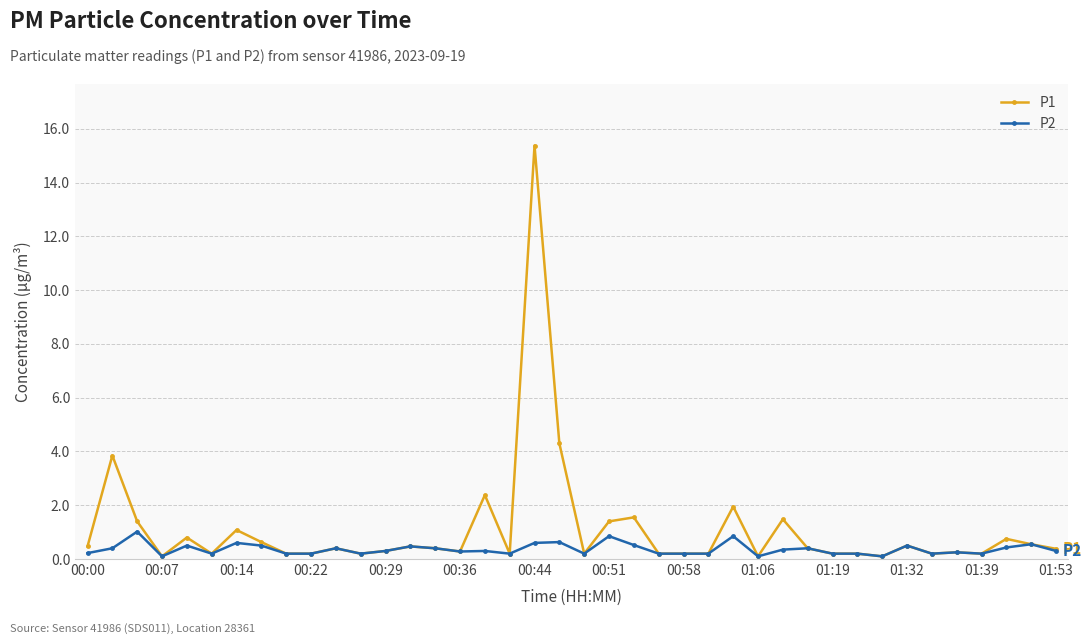

Which series has the largest total across all categories?

P1